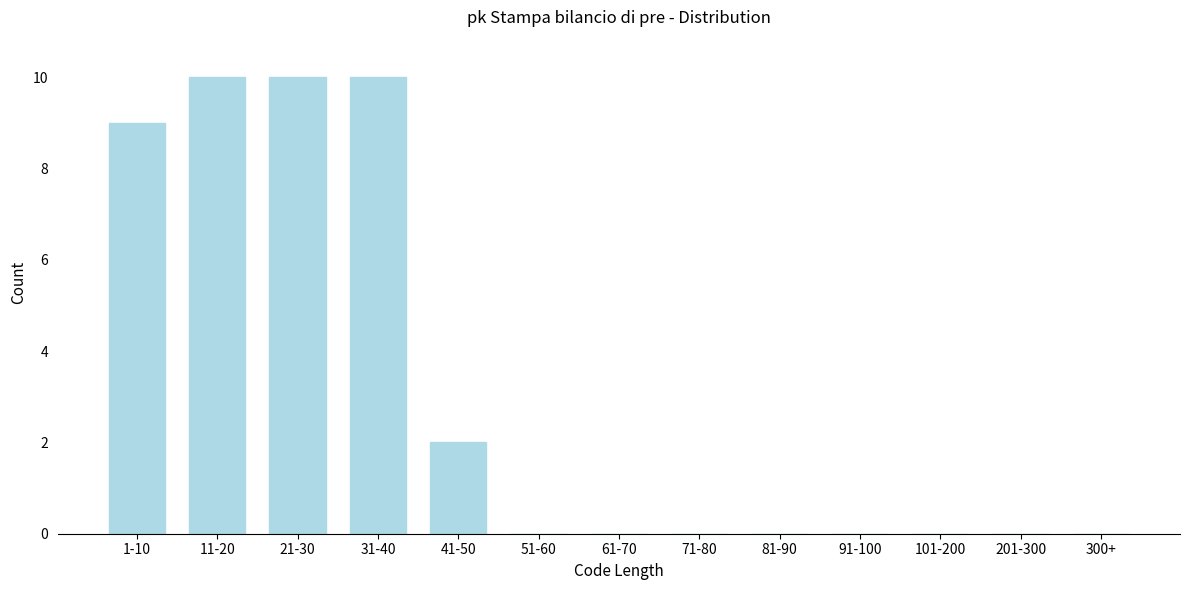

Reading left to right, what are all the values shown in this chart?

1-10=9	11-20=10	21-30=10	31-40=10	41-50=2	51-60=0	61-70=0	71-80=0	81-90=0	91-100=0	101-200=0	201-300=0	300+=0